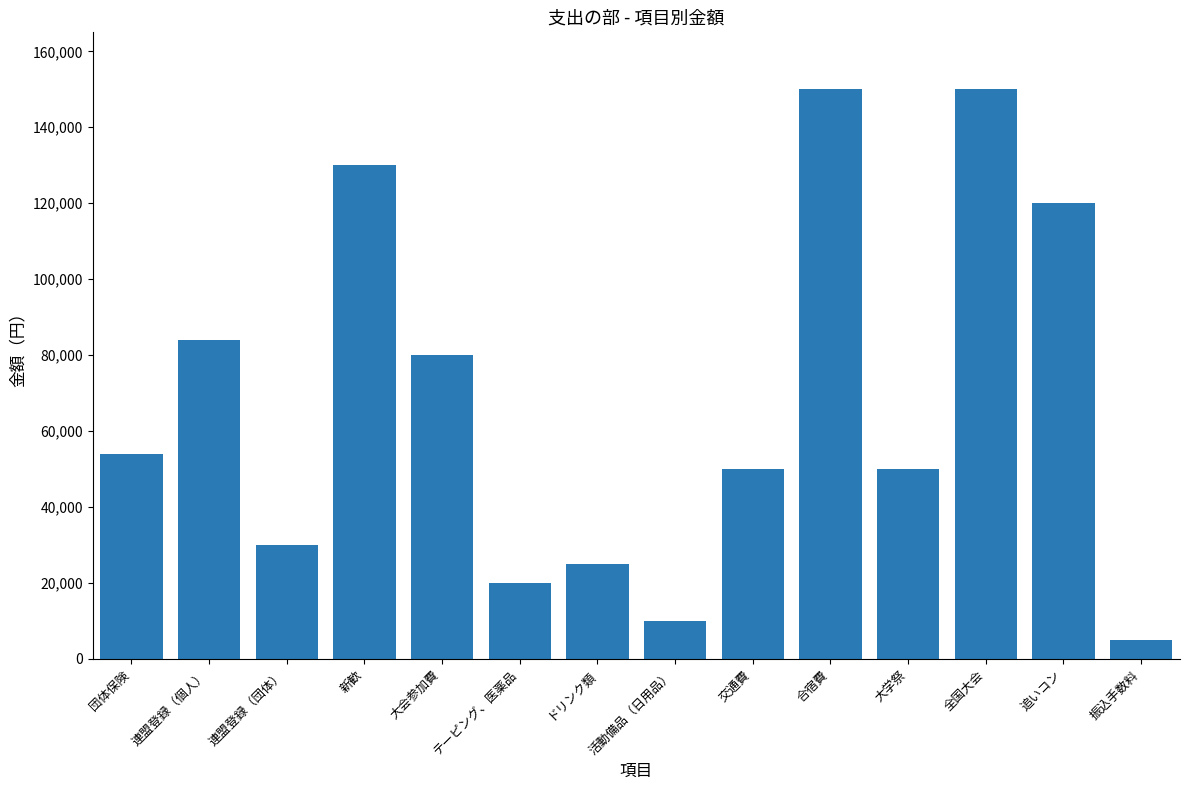

Reading left to right, what are all the values shown in this chart?

団体保険=54000	連盟登録（個人）=84000	連盟登録（団体）=30000	新歓=130000	大会参加費=80000	テーピング、医薬品=20000	ドリンク類=25000	活動備品（日用品）=10000	交通費=50000	合宿費=150000	大学祭=50000	全国大会=150000	追いコン=120000	振込手数料=5000